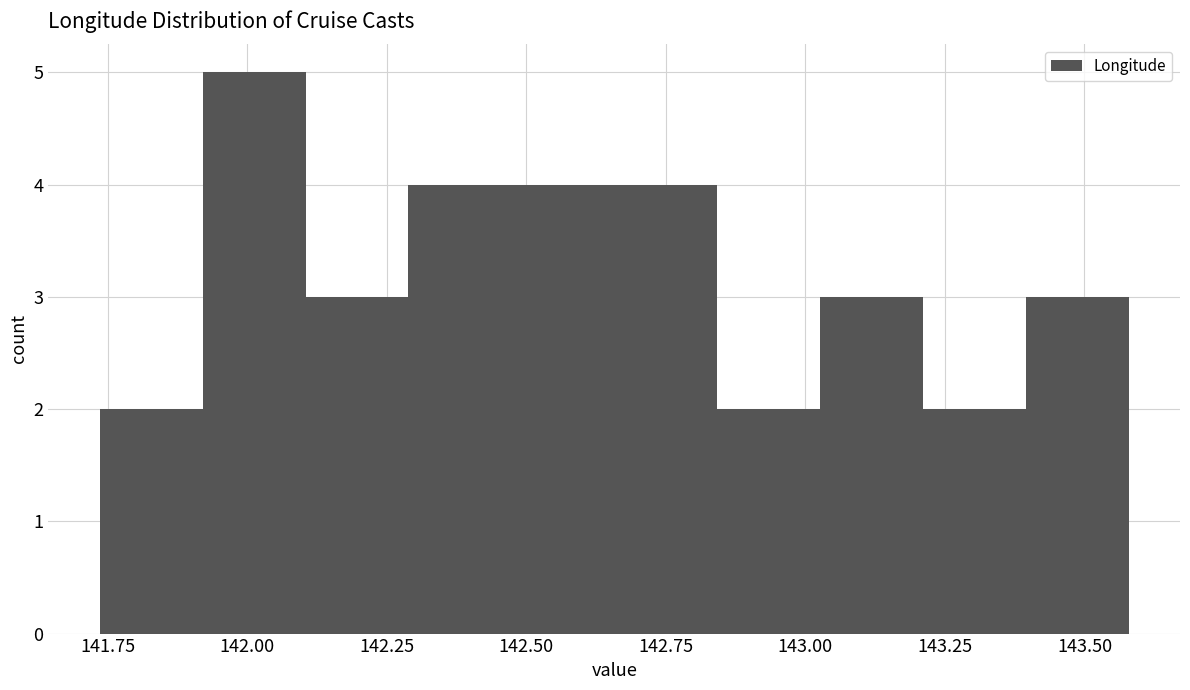

Around what value on the x-axis is the tallest bar? Give the approximate position of its centre, as read against the axis.

142.00